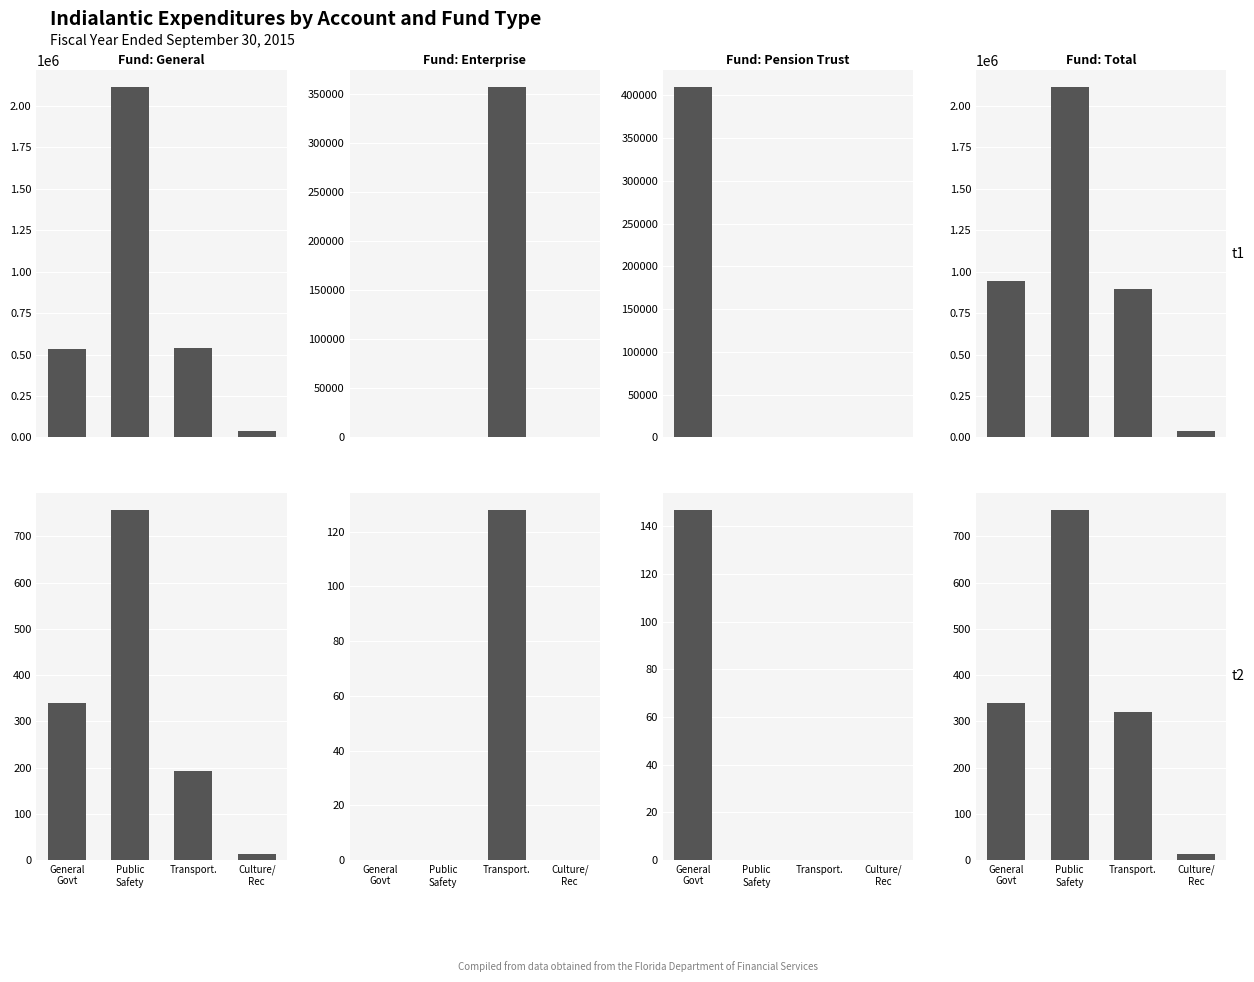

The value of Enterprise at Culture/
Rec is 0.0. True or false?

True